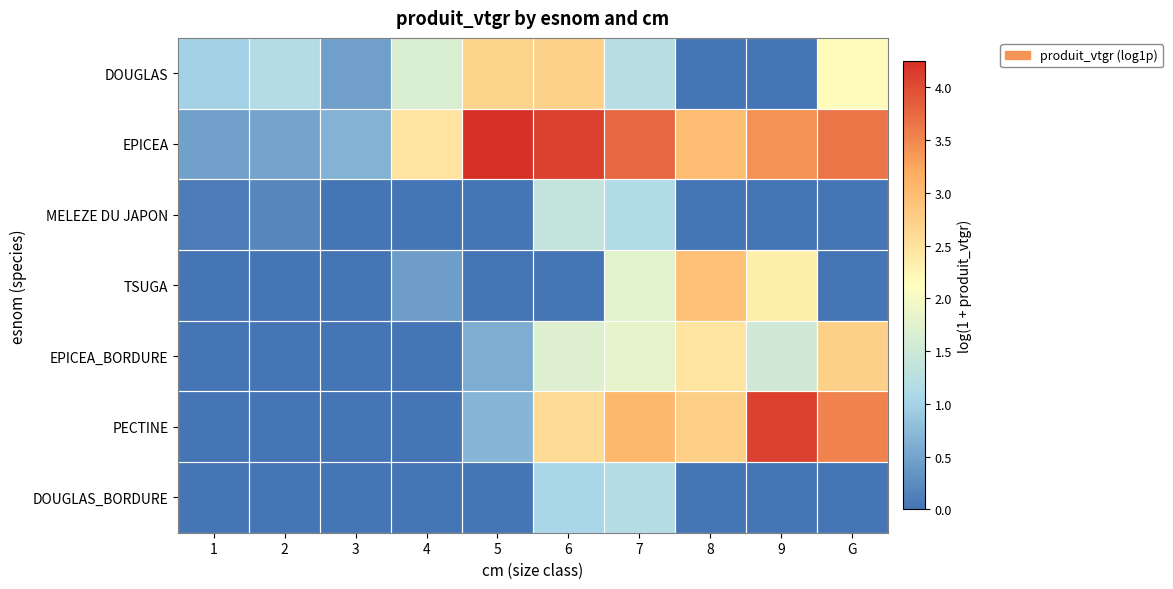

Reading left to right, transcribe all the data shown in this chart.

DOUGLAS: 1=1.0	2=1.2	3=0.4	4=1.6	5=2.7	6=2.7	7=1.2	8=0.0	9=0.0	G=2.2
EPICEA: 1=0.5	2=0.5	3=0.7	4=2.5	5=4.2	6=4.1	7=3.8	8=3.0	9=3.4	G=3.7
MELEZE DU JAPON: 1=0.1	2=0.2	3=0.0	4=0.0	5=0.0	6=1.4	7=1.2	8=0.0	9=0.0	G=0.0
TSUGA: 1=0.0	2=0.0	3=0.0	4=0.4	5=0.0	6=0.0	7=1.8	8=2.9	9=2.3	G=0.0
EPICEA_BORDURE: 1=0.0	2=0.0	3=0.0	4=0.0	5=0.6	6=1.7	7=1.8	8=2.5	9=1.5	G=2.7
PECTINE: 1=0.0	2=0.0	3=0.0	4=0.0	5=0.7	6=2.6	7=3.0	8=2.8	9=4.1	G=3.5
DOUGLAS_BORDURE: 1=0.0	2=0.0	3=0.0	4=0.0	5=0.0	6=1.0	7=1.2	8=0.0	9=0.0	G=0.0